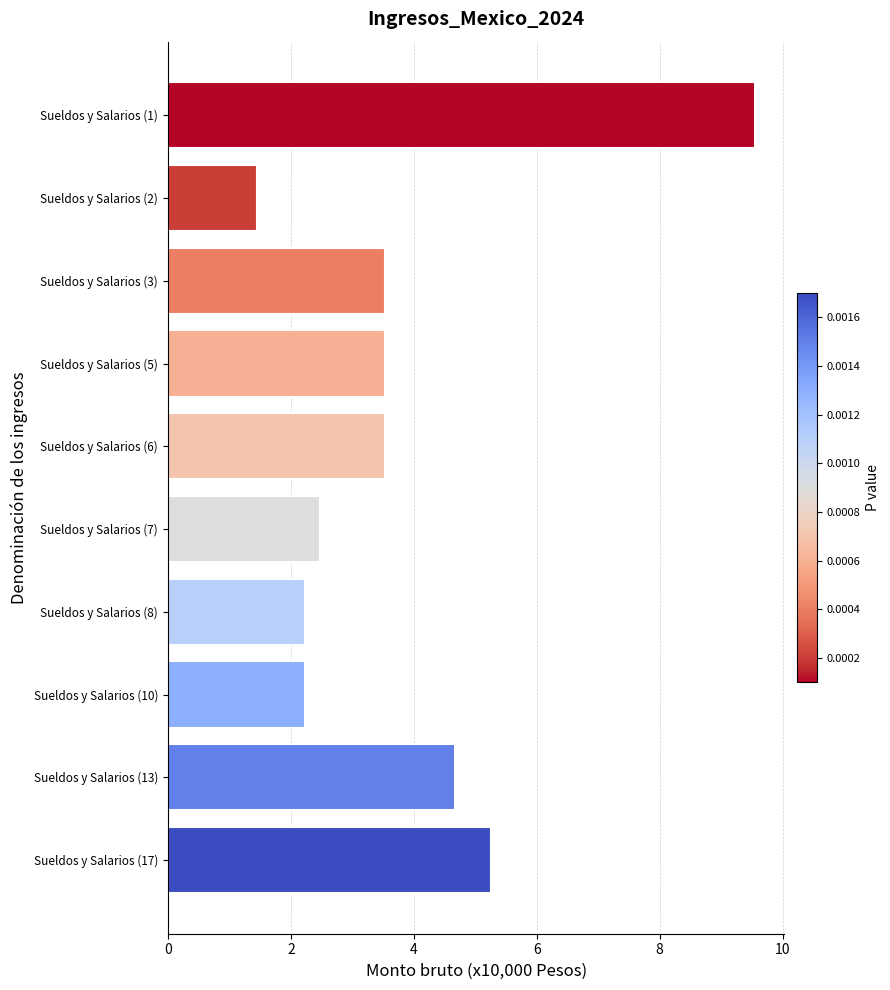

What is the change in value from Sueldos y Salarios (13) to Sueldos y Salarios (6)?

-1.1